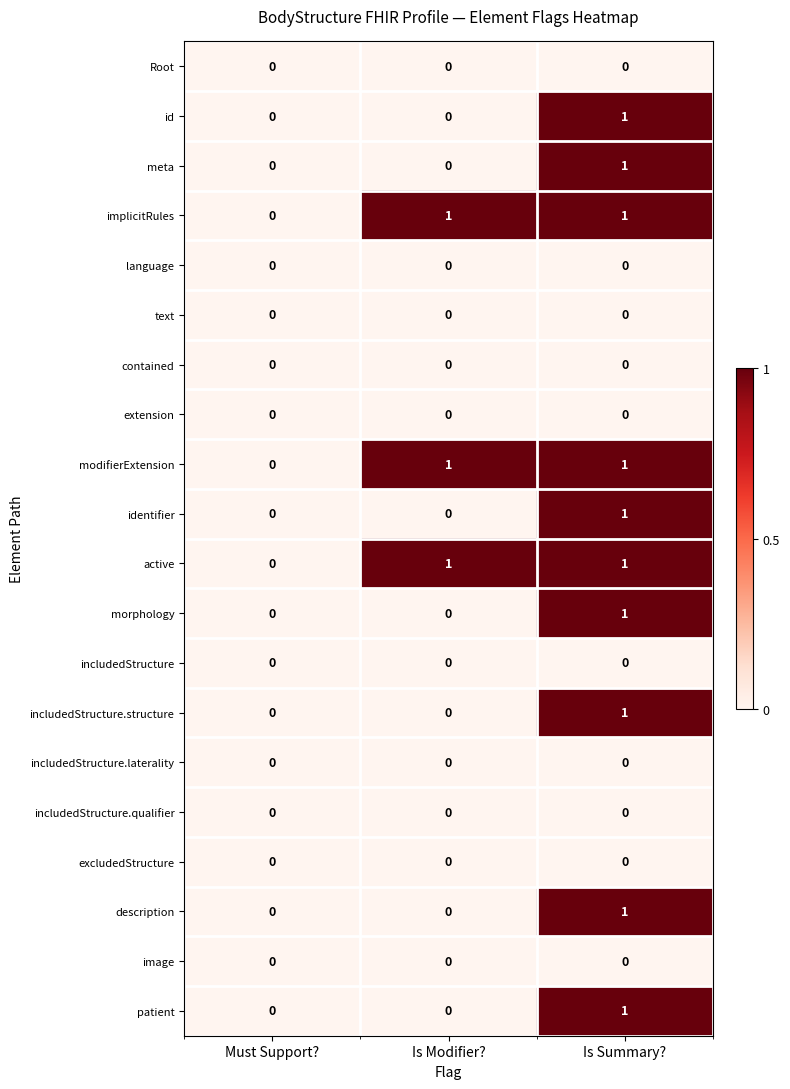

How many distinct data groups are displayed?

20